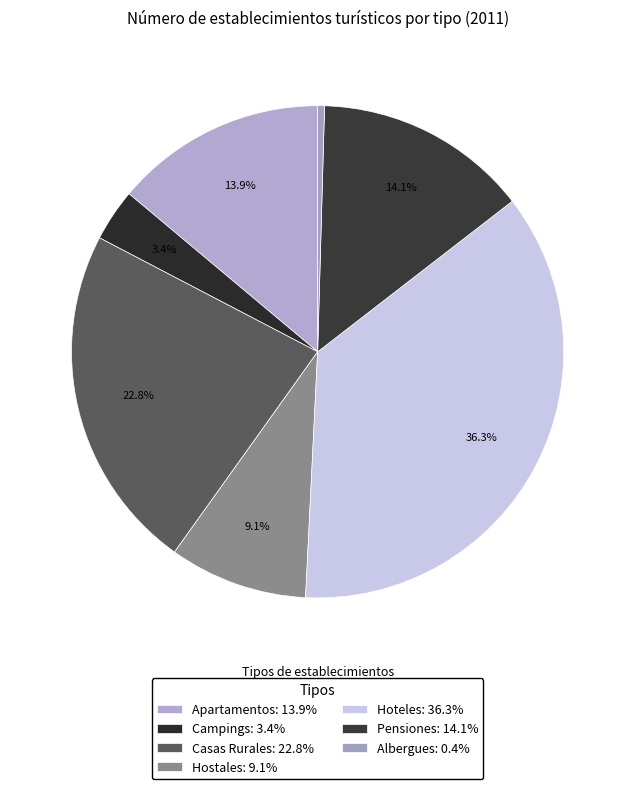

Is there a majority slice in this chart?

No